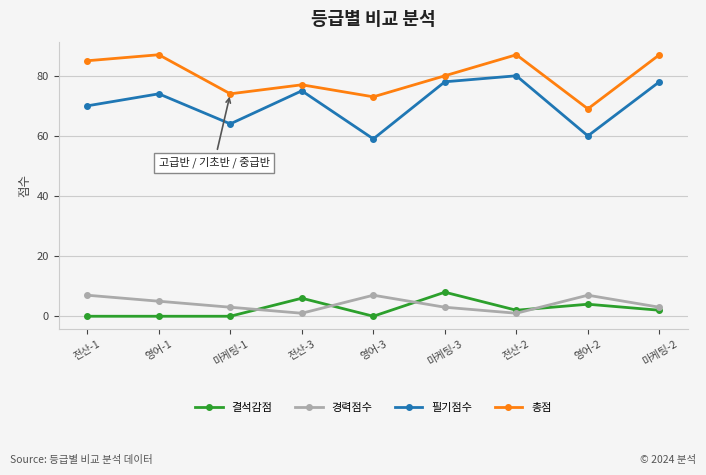

True or false: 총점 has more than 2 interior local peaks.

True